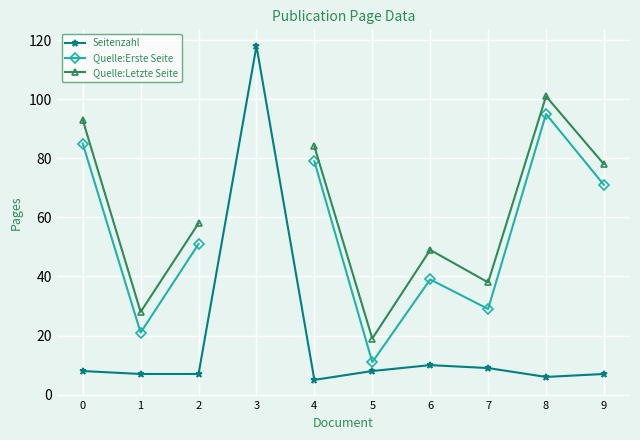

The value of Quelle:Erste Seite at 7 is 29.0. True or false?

True